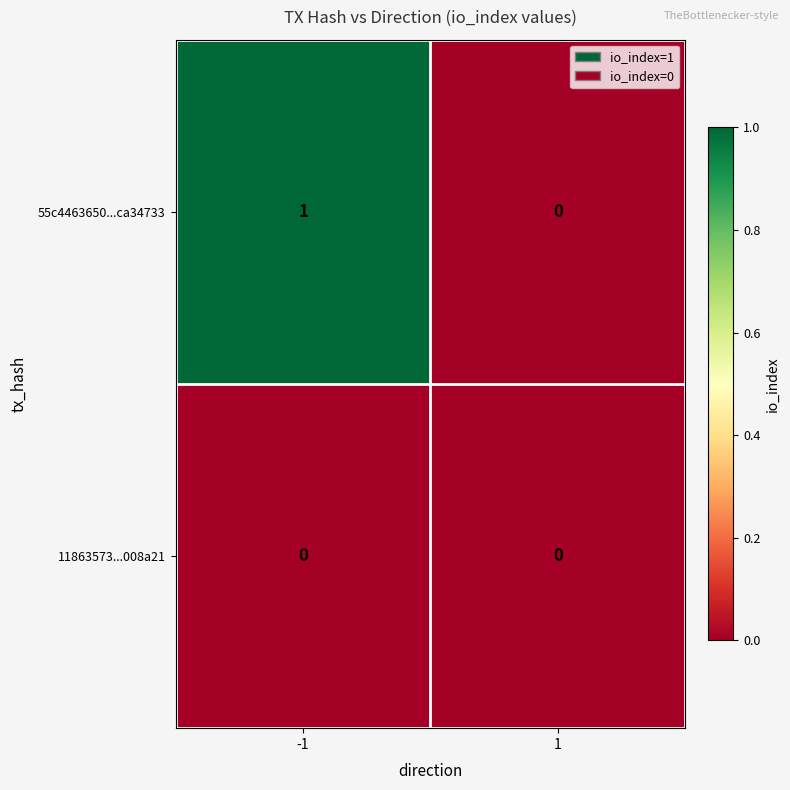

List the series in order of their overall mean, lowest first.

11863573...008a21, 55c4463650...ca34733